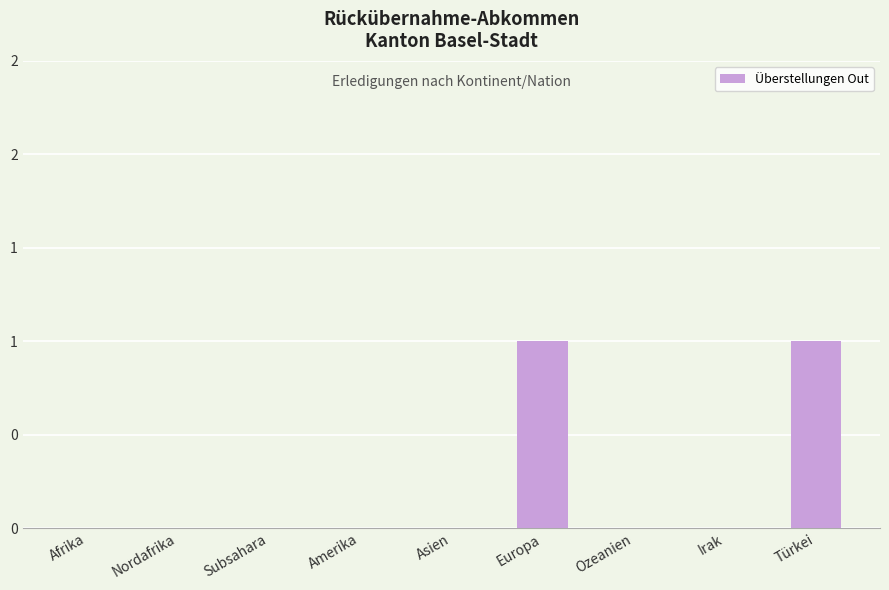

What is the label of the 1st bar from the left?

Afrika